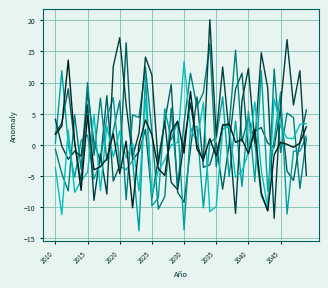

What is the smallest value displayed?

-13.8